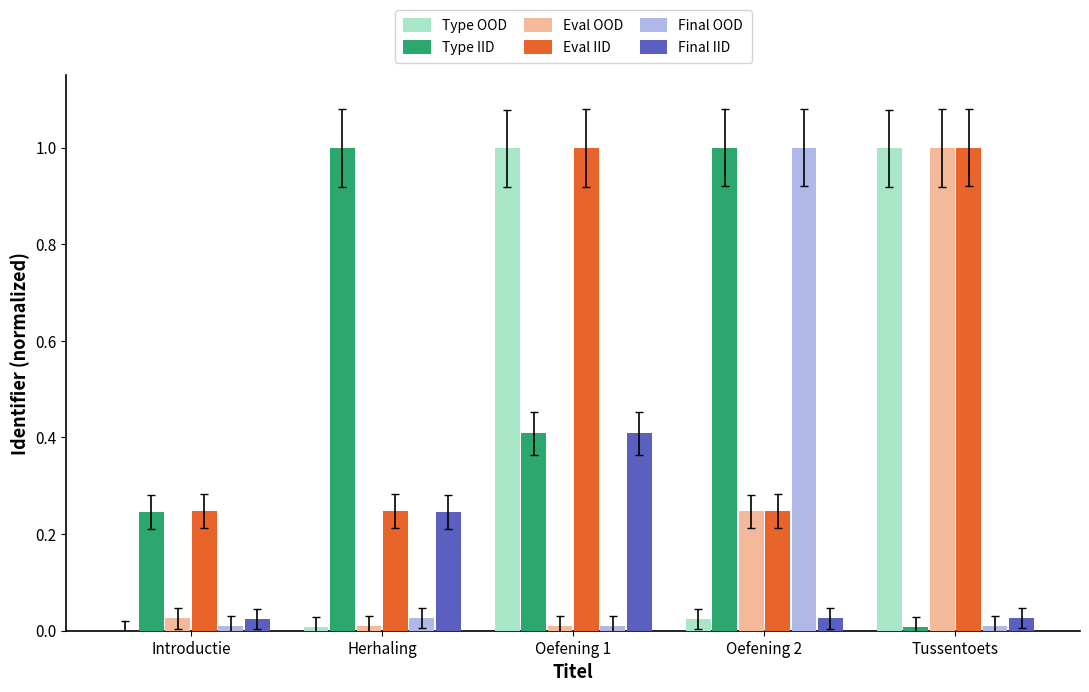

At which category is the sum across all series the highest?

Tussentoets